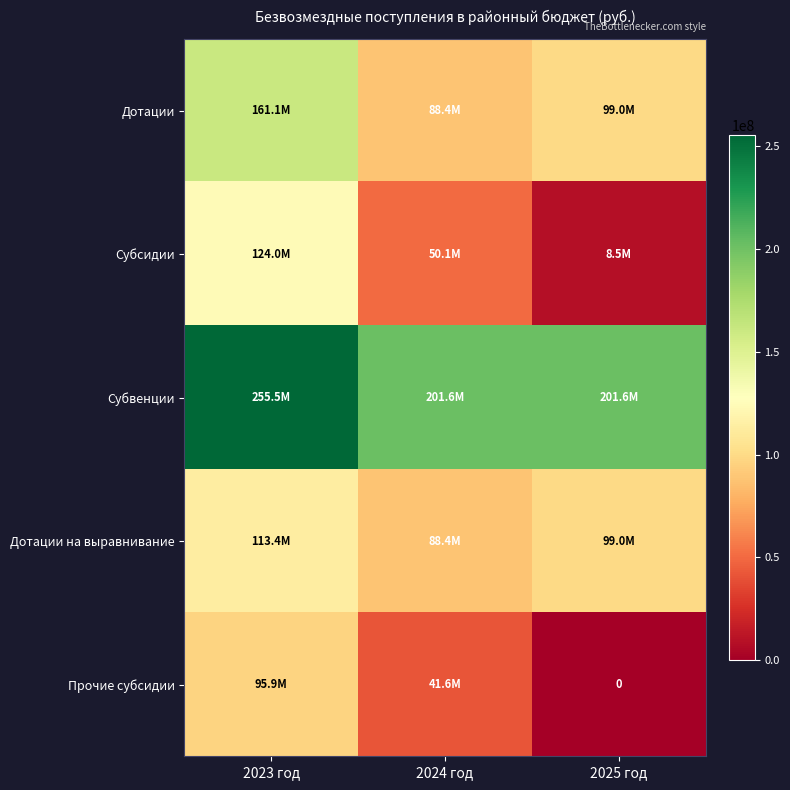

At which category is the sum across all series the highest?

2023 год